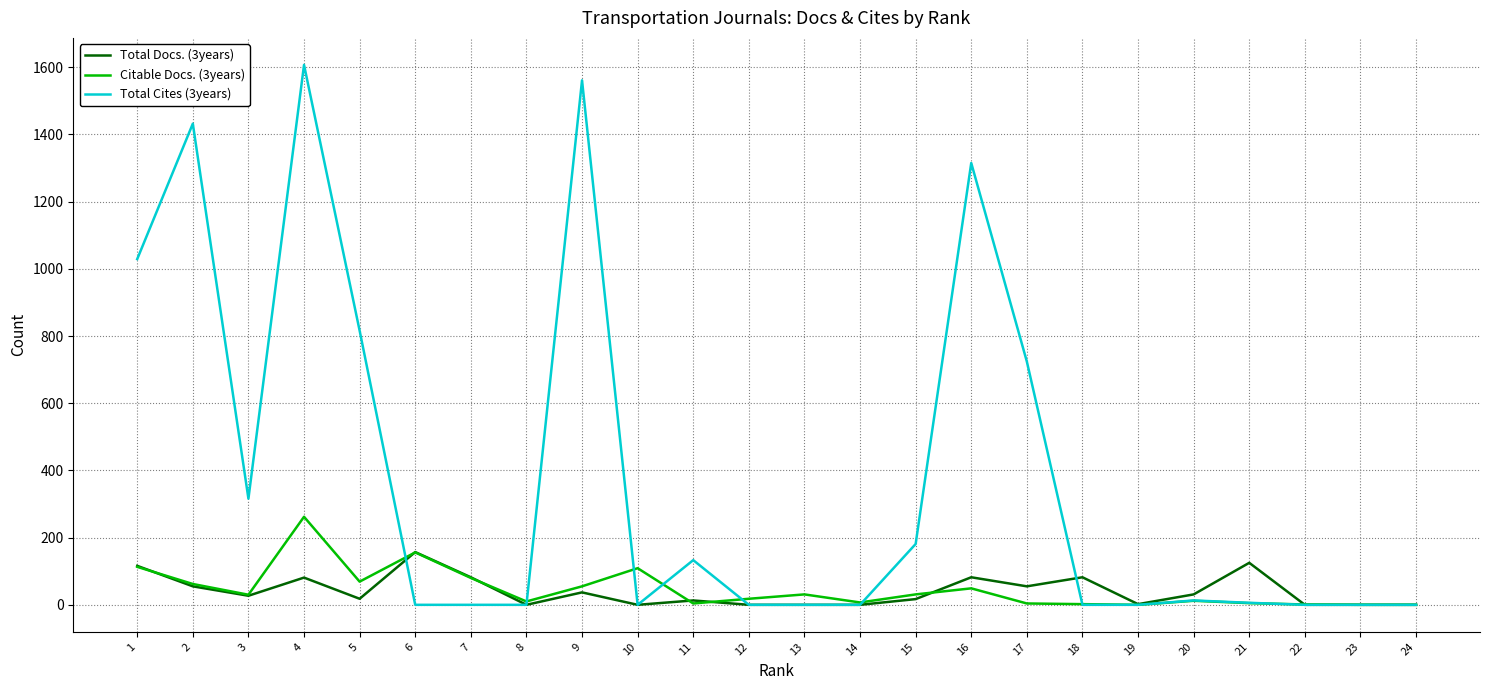

Read the Citable Docs. (3years) value at 14, to the nearest 10.

10